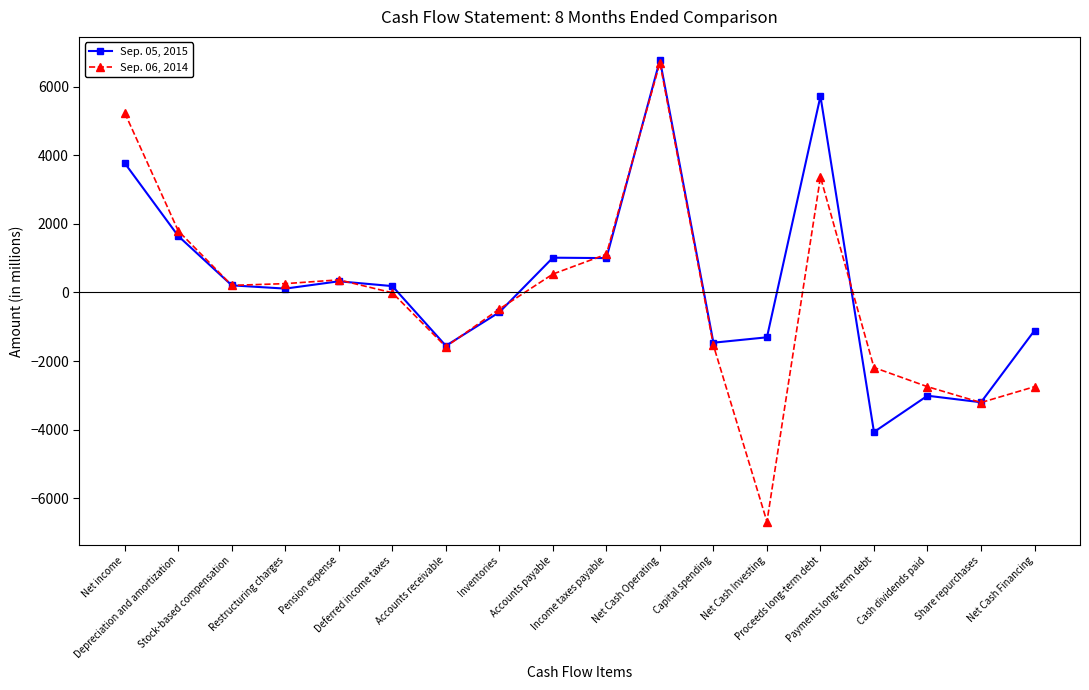

How many series are shown in this chart?

2